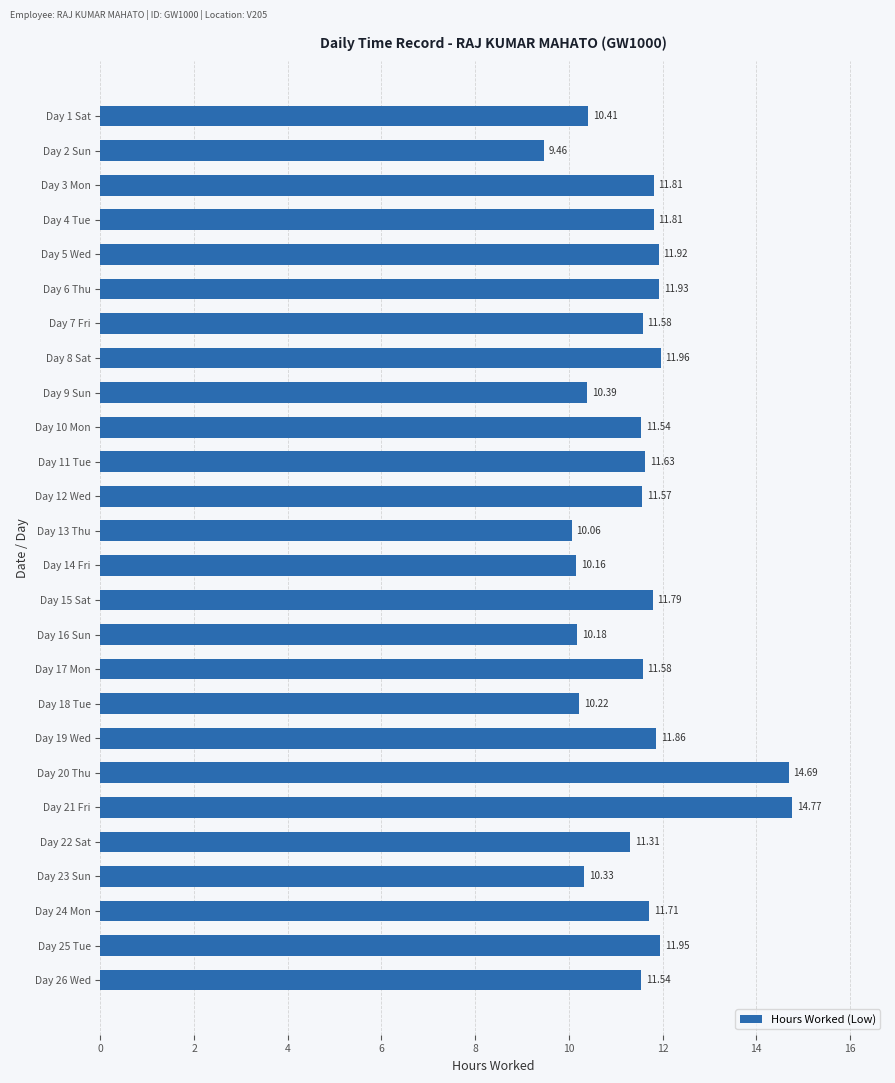

What is the sum of all values?

298.2